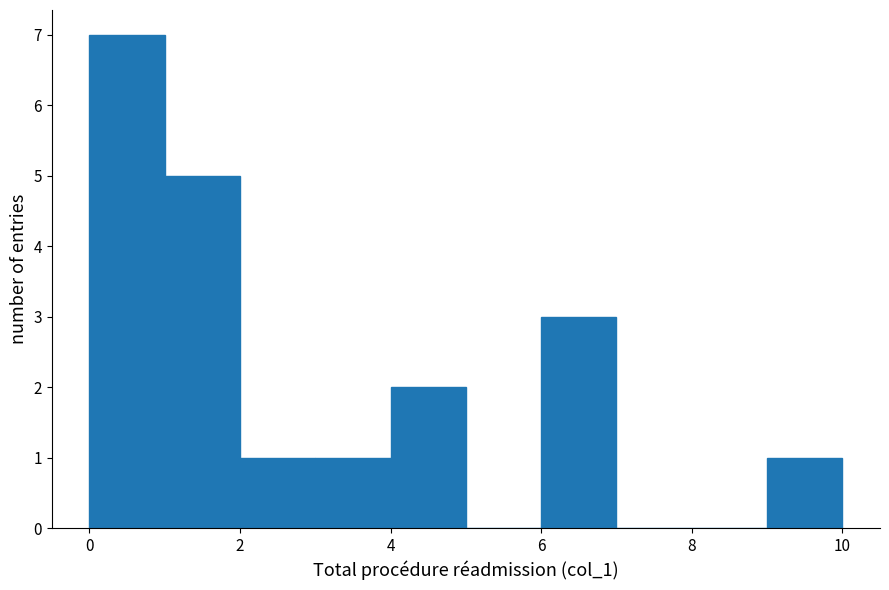

Over which range of the x-axis is the bar tallest?

0 to 1